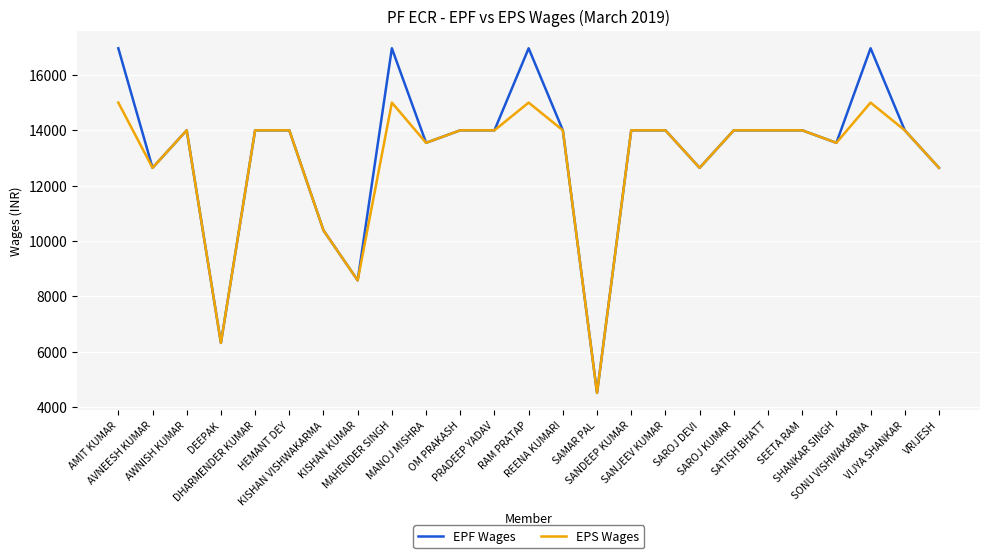

What is the maximum value for EPF Wages?

16962